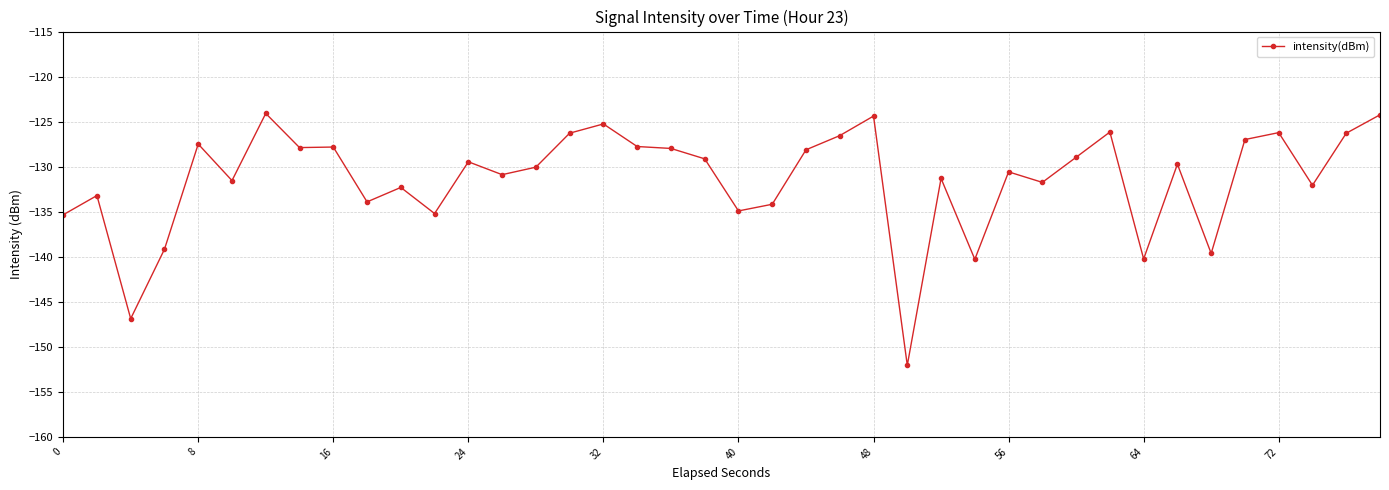

Is this an area chart (filled region under the line)?

No